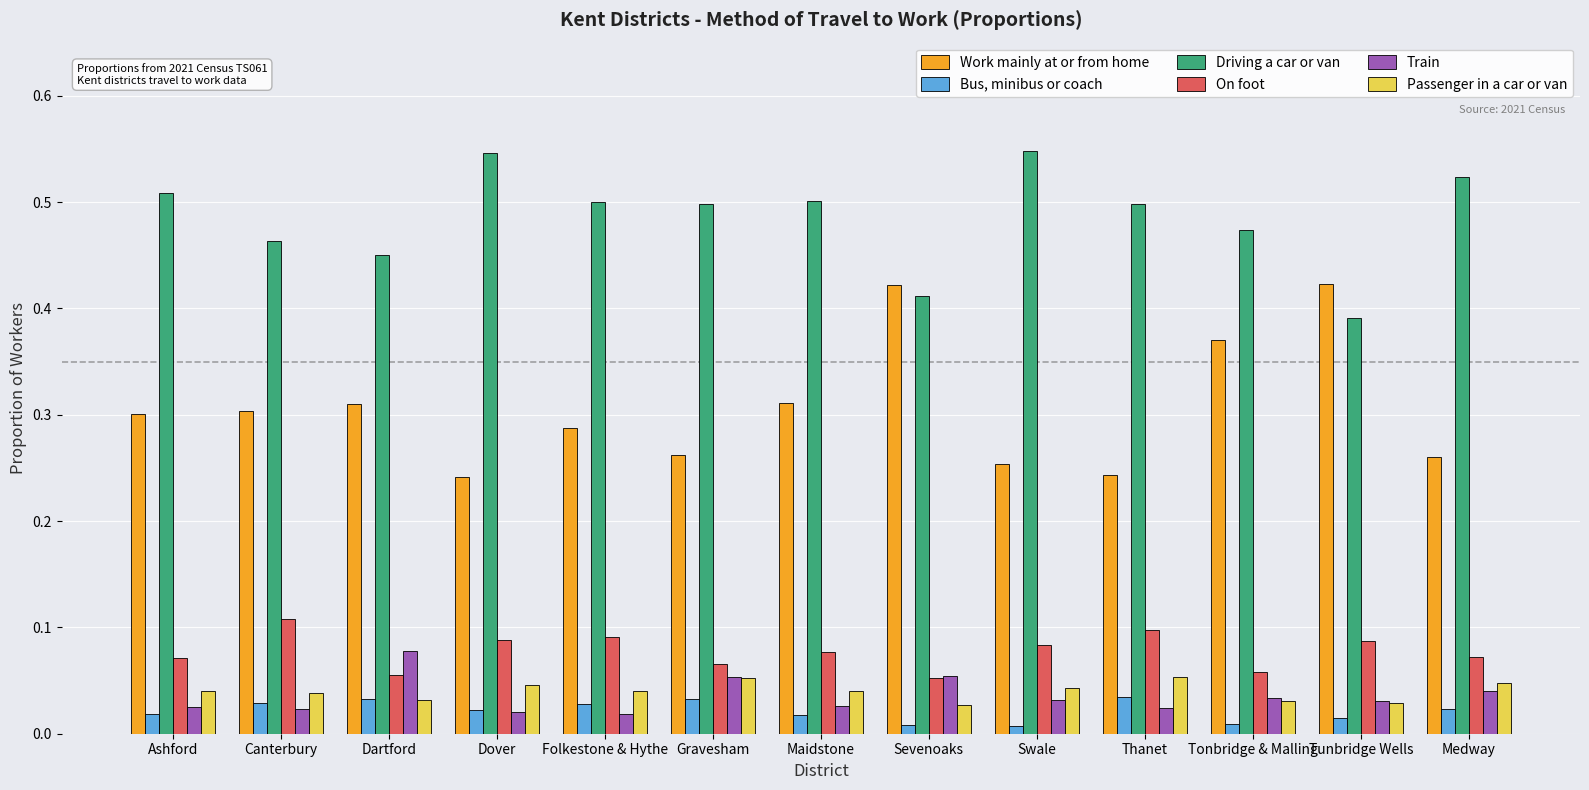

Which category has the highest value in the Train series?

Dartford